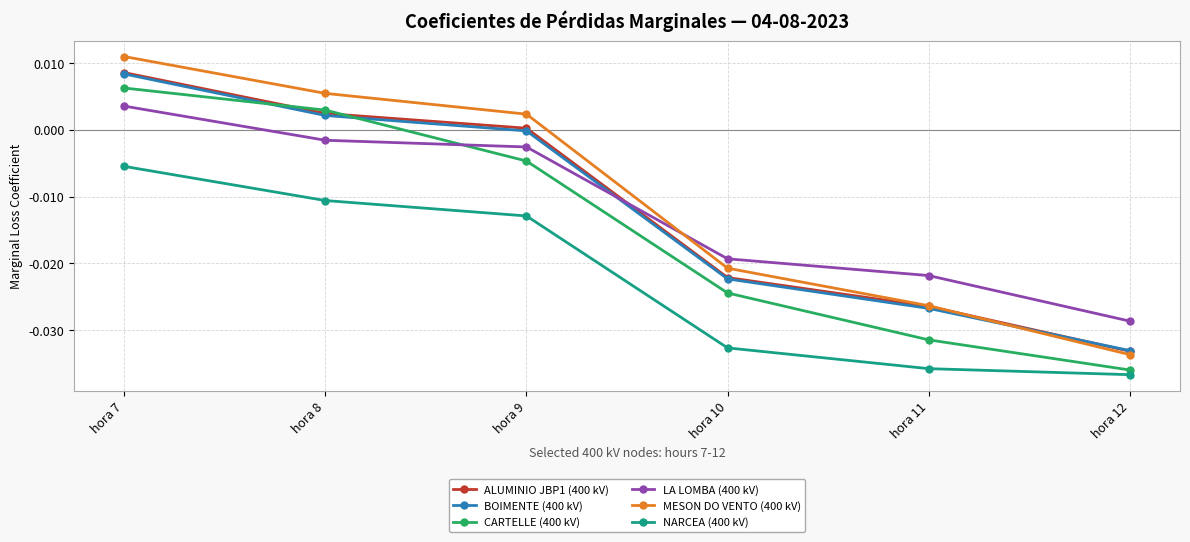

How many values in the CARTELLE (400 kV) series exceed 0?

2